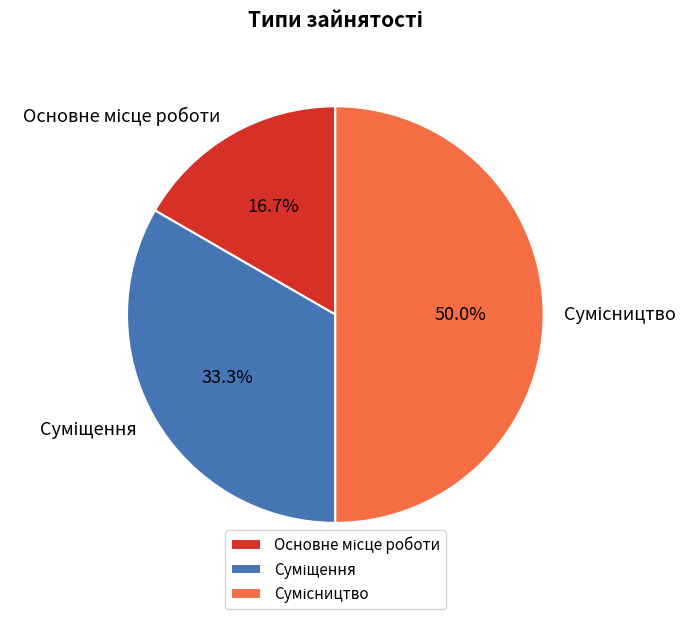

How many segments does this pie chart have?

3